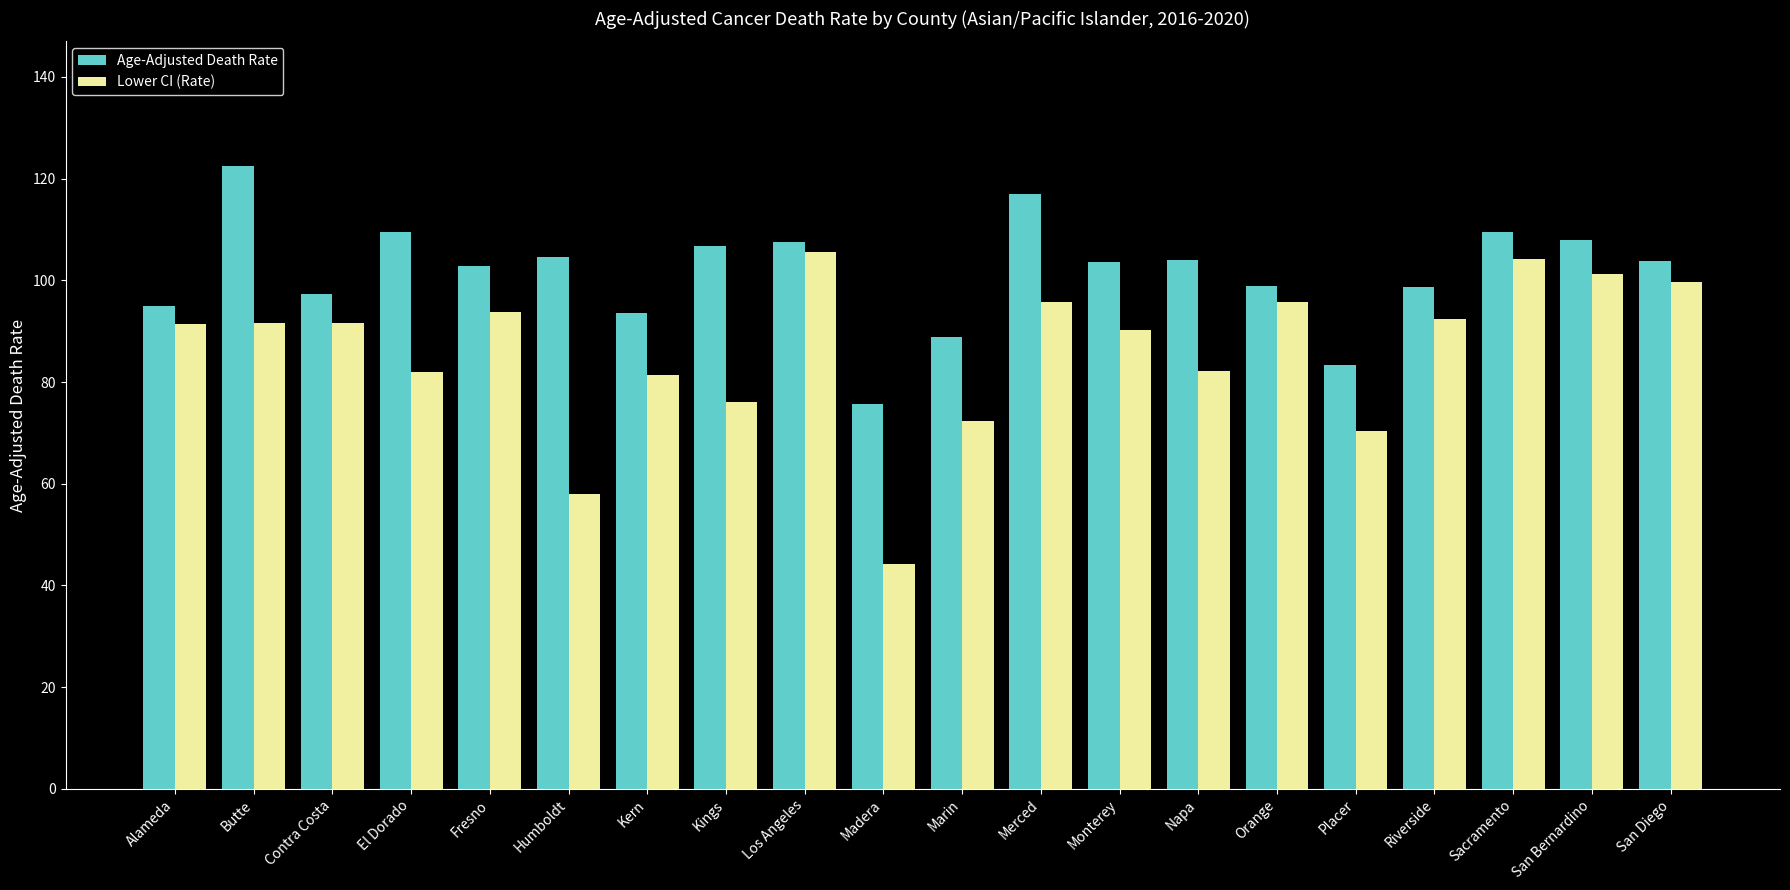

Which category has the highest value in the Lower CI (Rate) series?

Los Angeles